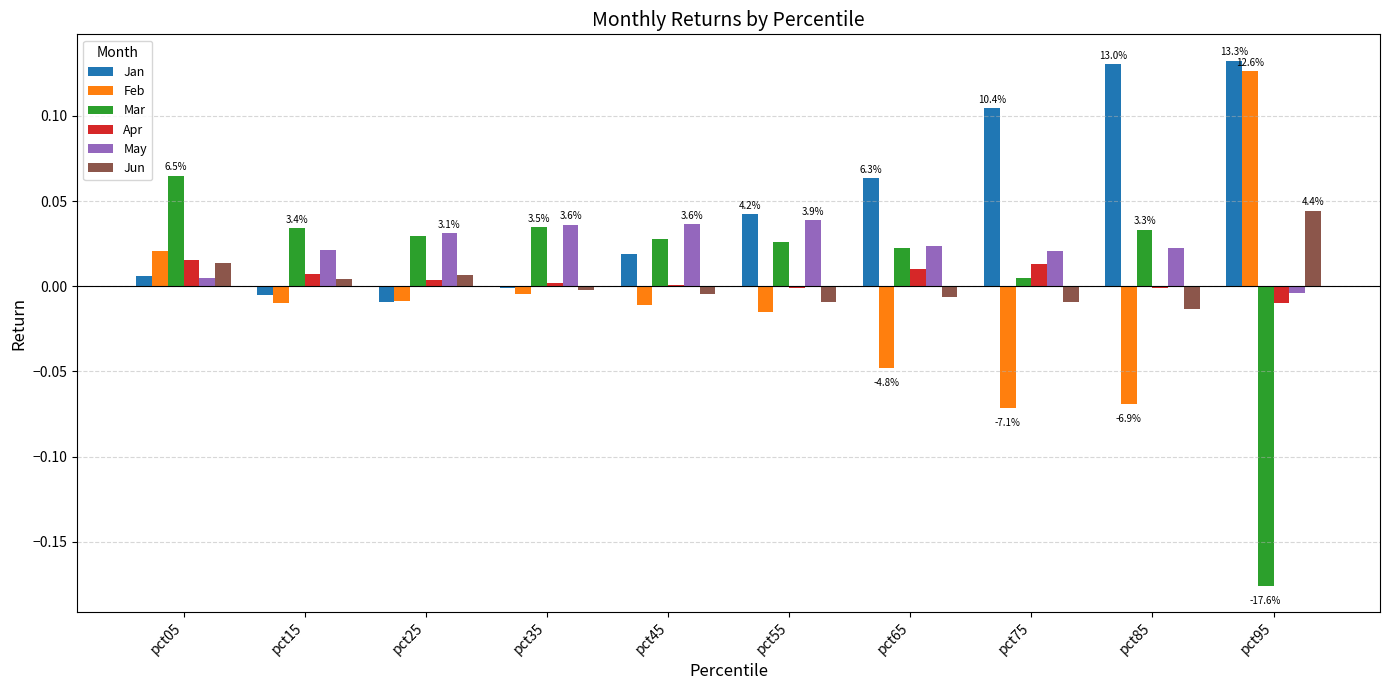

Which series has the largest total across all categories?

Jan